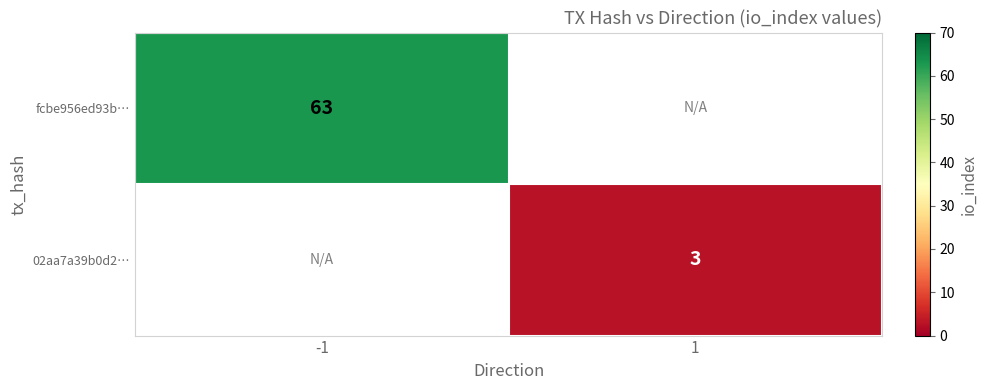

What is the total value across all series at -1?

63